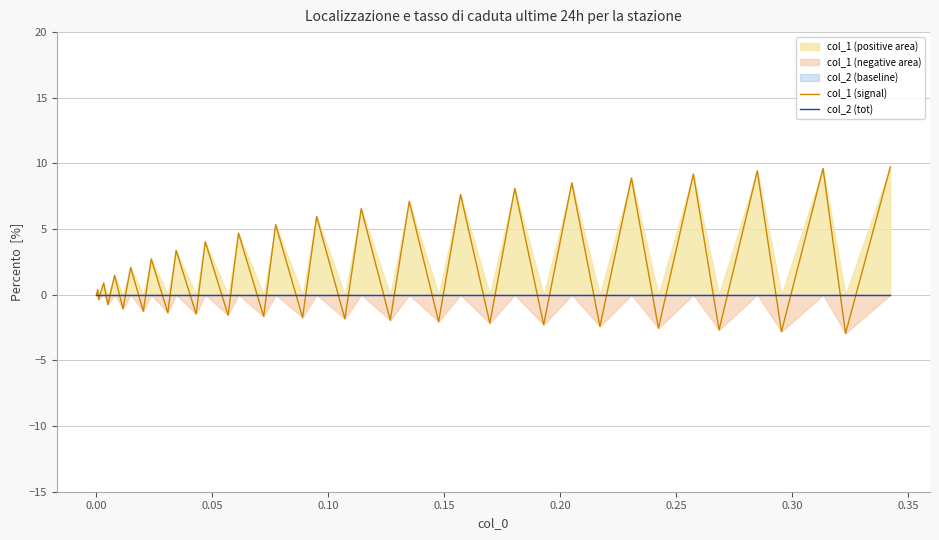

True or false: col_2 (tot) has more than 0 interior local peaks.

False